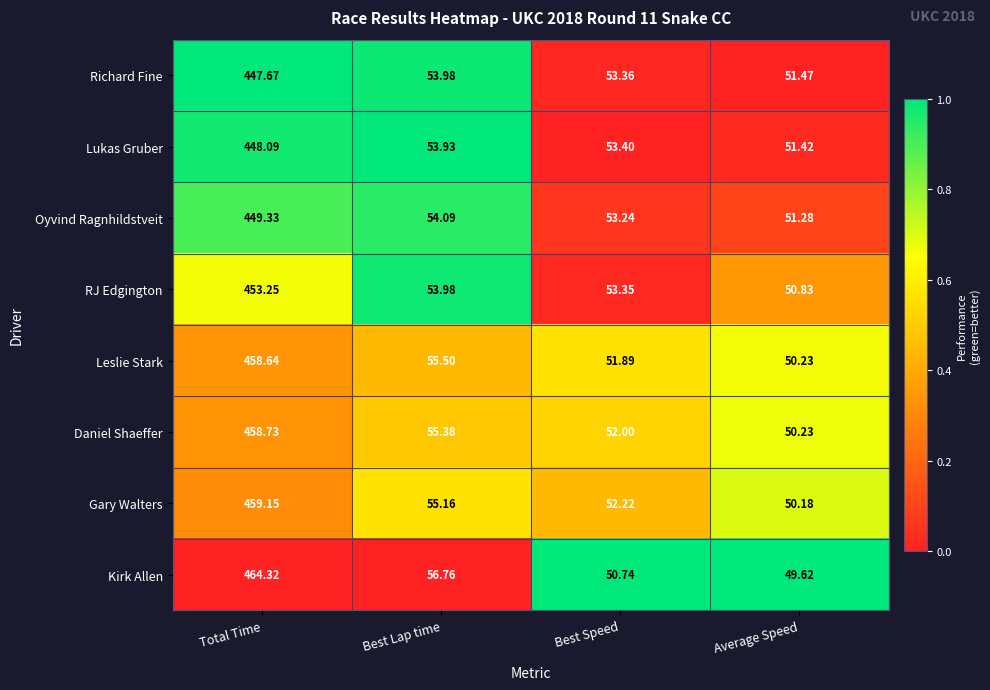

Which series has the widest spread of values?

Kirk Allen